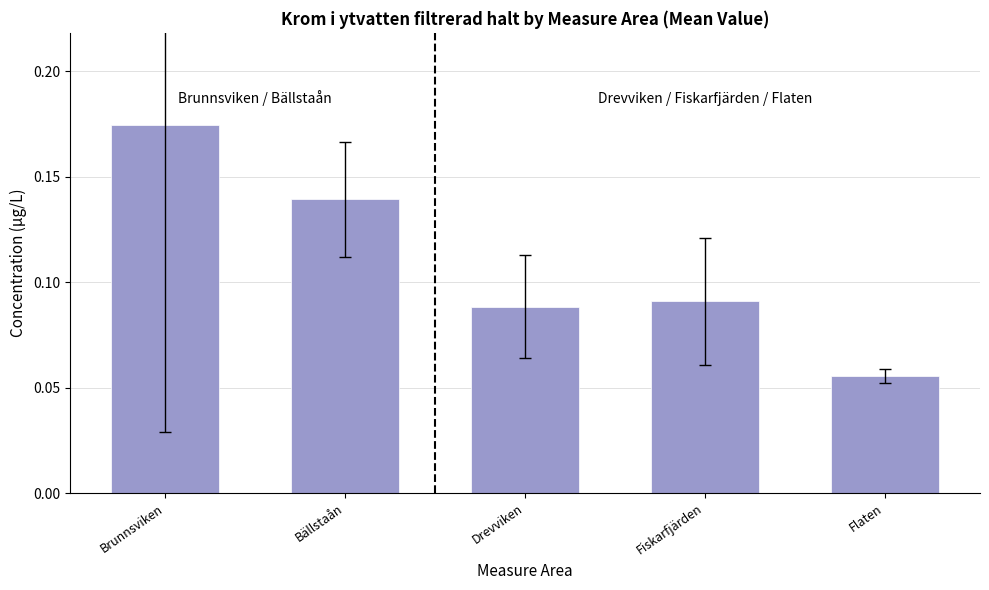

How many bars are there in total?

5